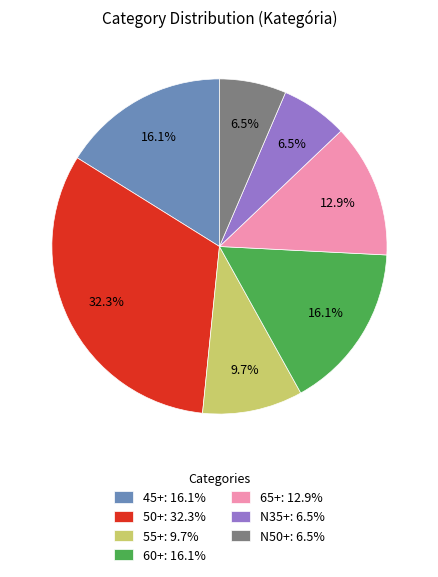

Between 60+ and 55+, which is larger?

60+